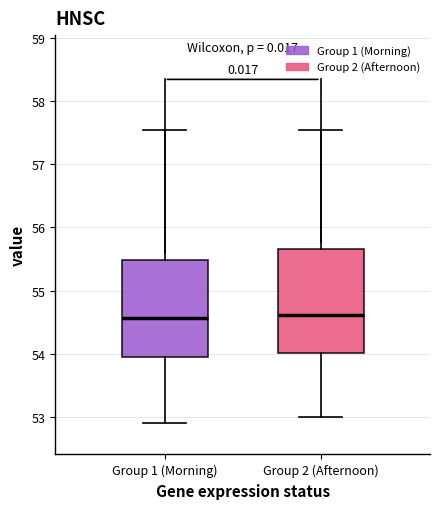

Which box is the tallest, from its lower edge to its upper edge?

Group 2 (Afternoon)